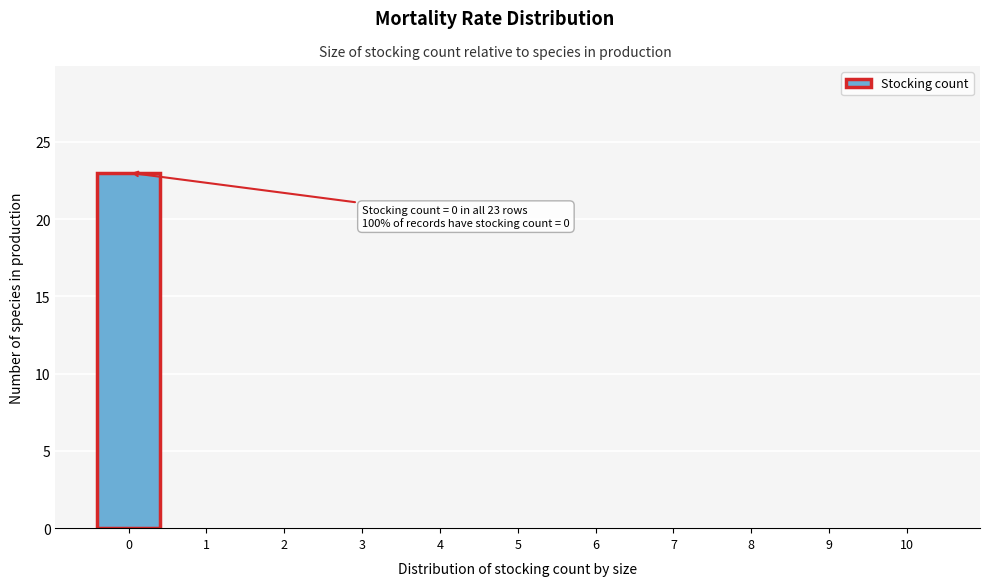

Over which range of the x-axis is the bar tallest?

-0.5 to 0.5